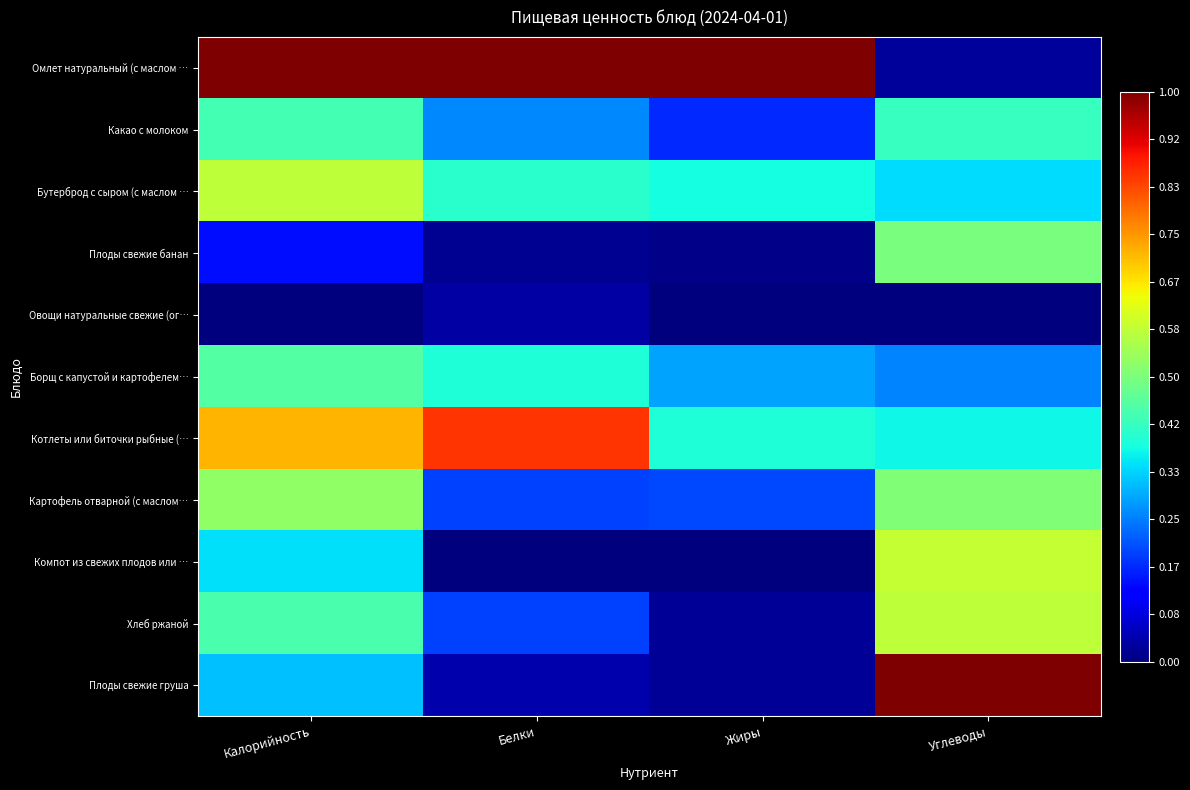

Which category has the highest value across all series?

Калорийность